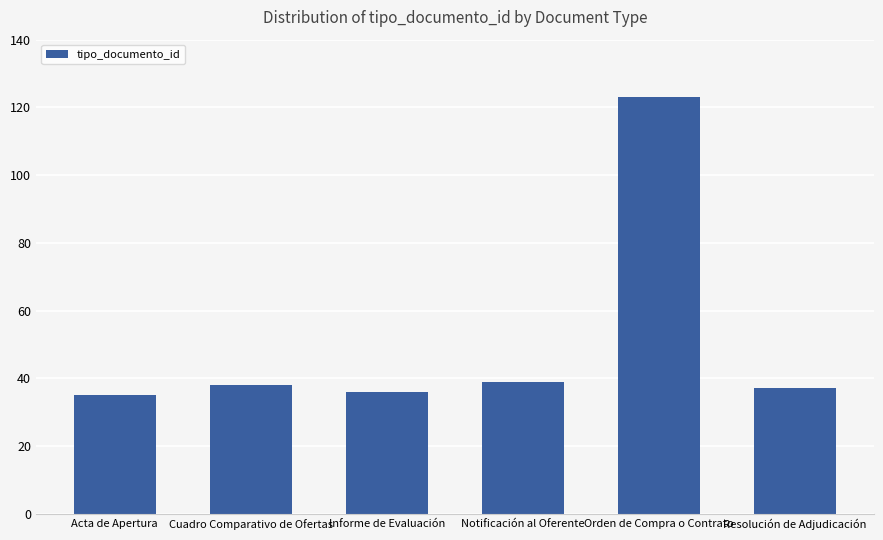

What is the approximate value at Orden de Compra o Contrato?

123